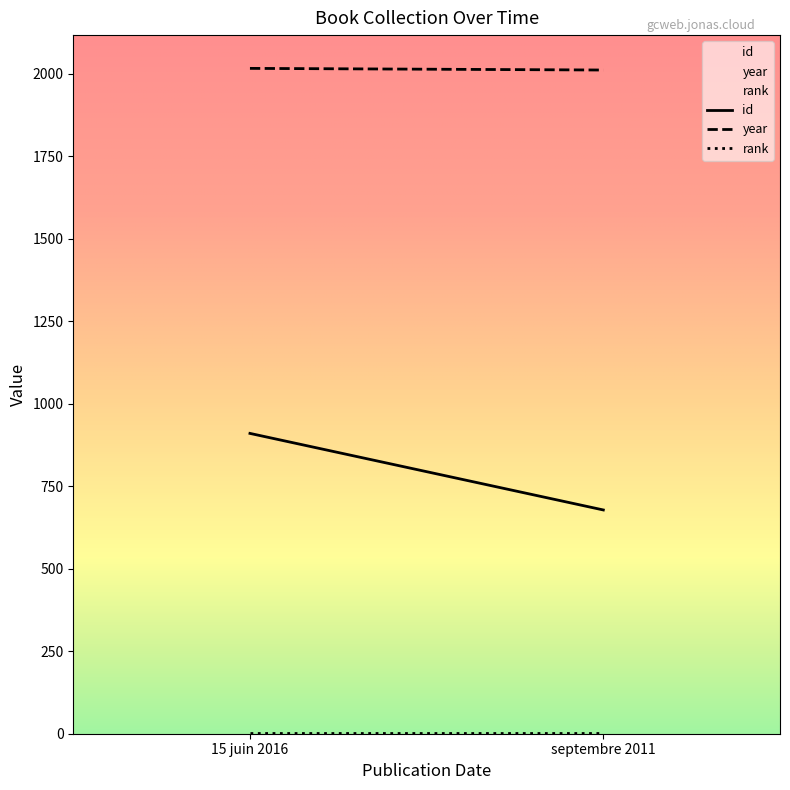

Which series has the largest total across all categories?

year